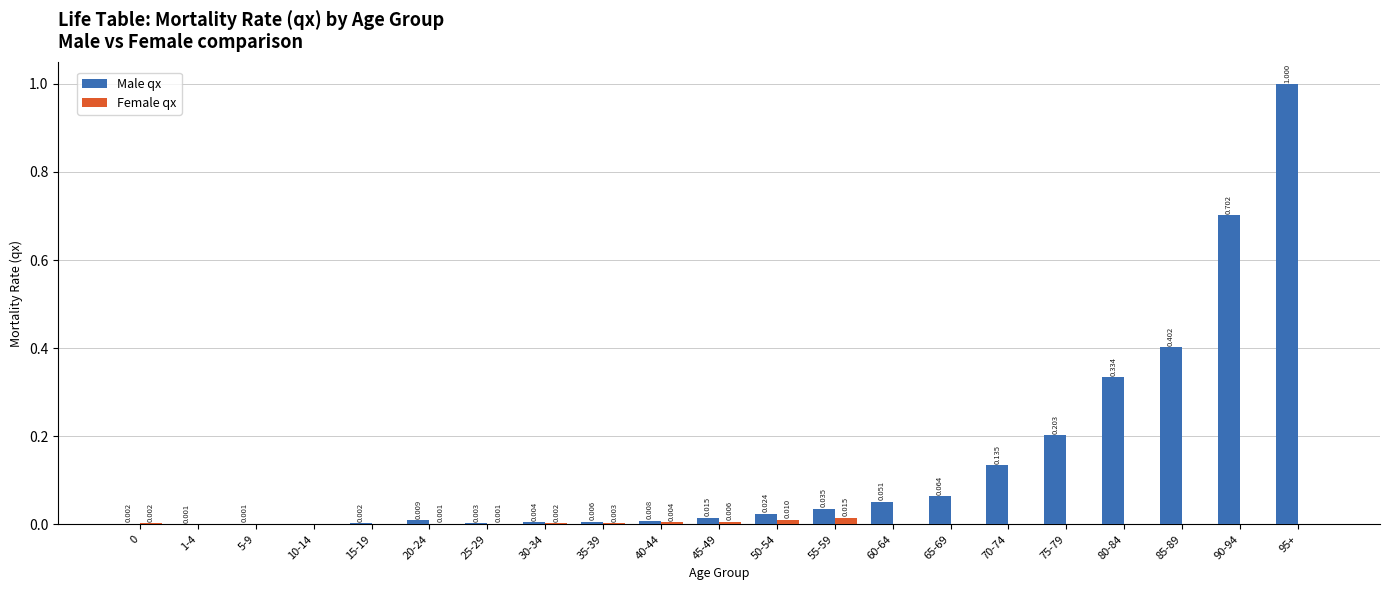

Count the number of data series in this chart.

2